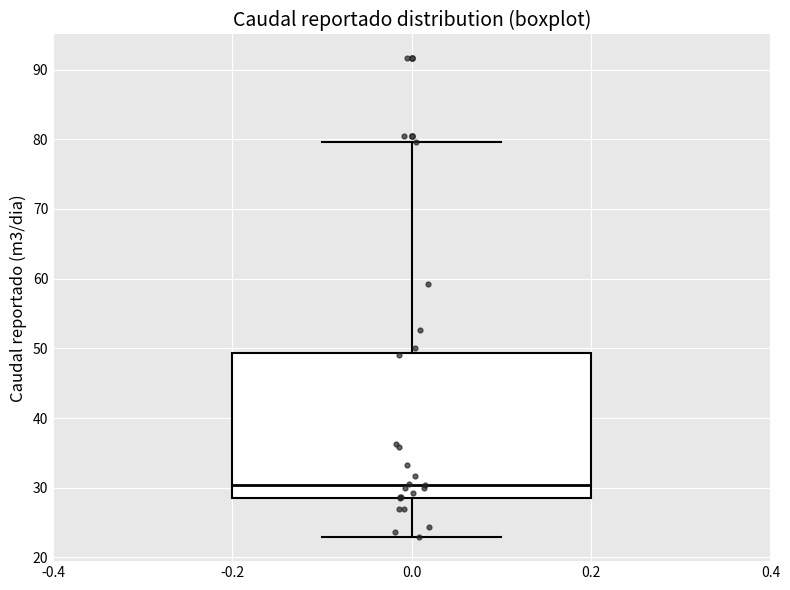

Where is the lower edge of the box at x = 0.0 on the y-axis? The values are not printed on the chart, so give them approximately, as read against the axis.

29